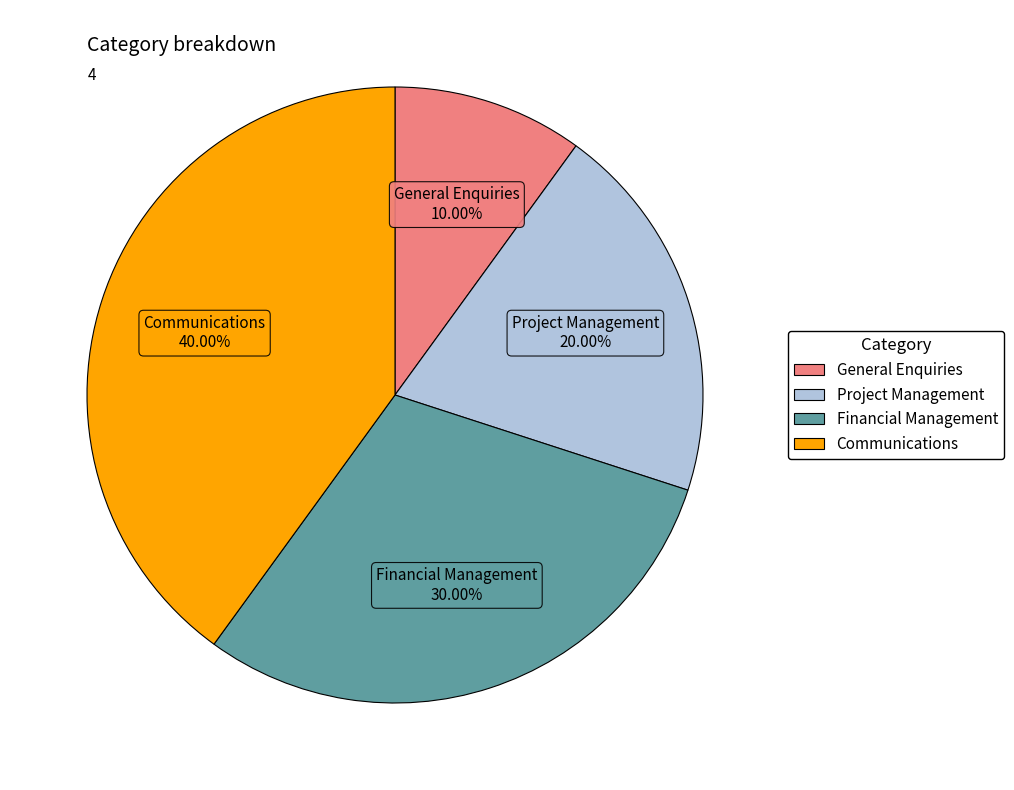

To the nearest percent, what portion does Financial Management represent?

30%